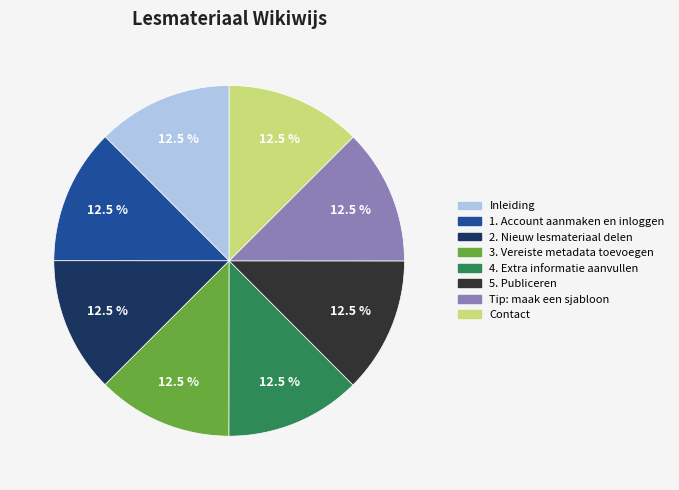

Combined, what portion of the pie is Tip: maak een sjabloon and 1. Account aanmaken en inloggen?

25.0%